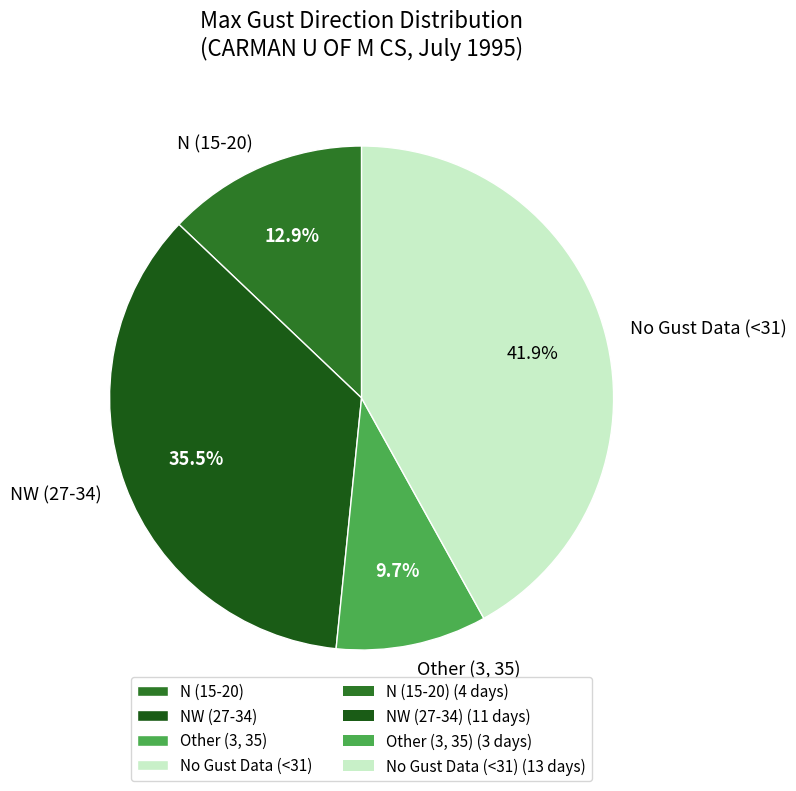

To the nearest percent, what is the difference between the largest and smallest slice percentages?

32%